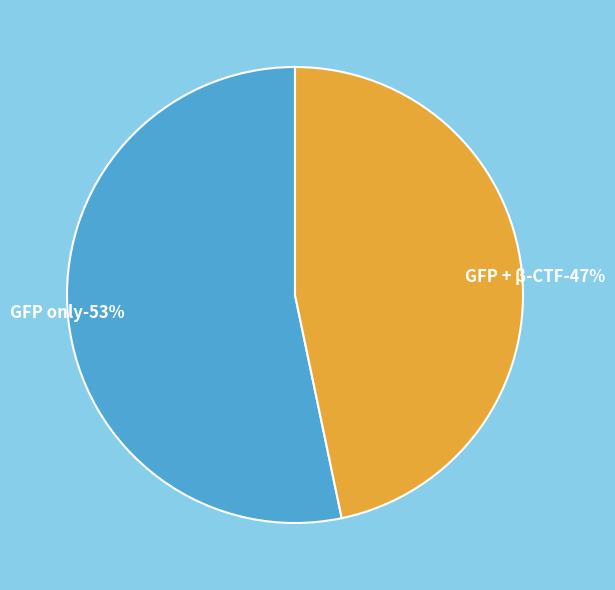

Which slice is the largest?

GFP only